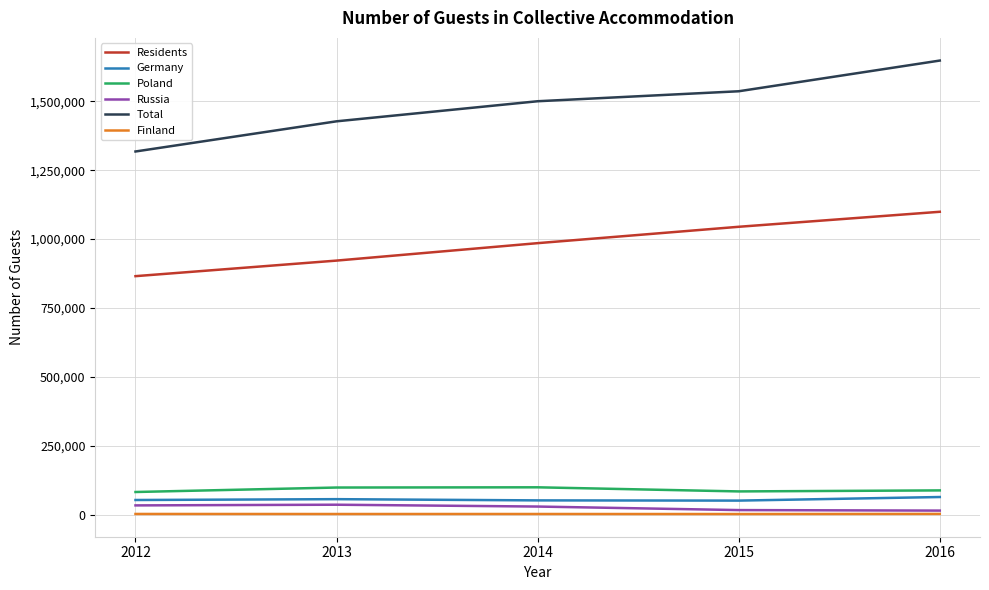

What is the lowest value of the Germany series?

51275